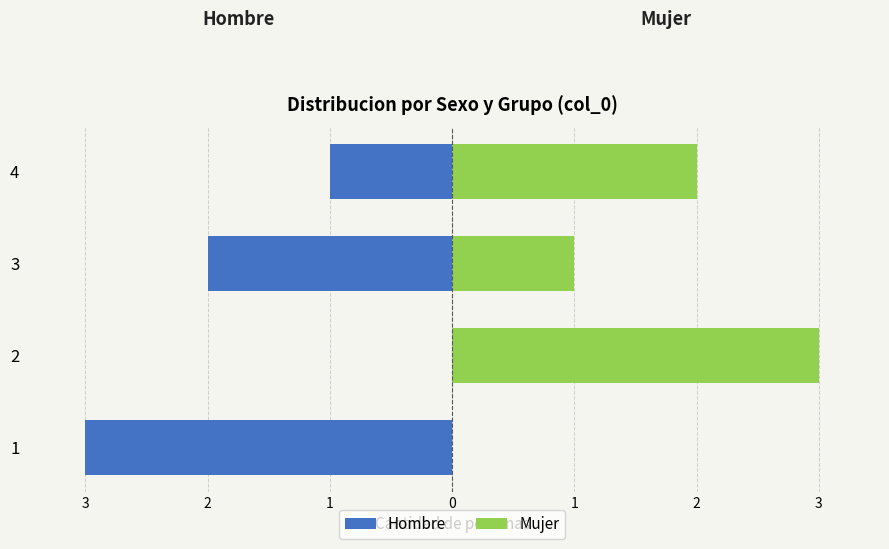

Between 1 and 3, which is larger?

3